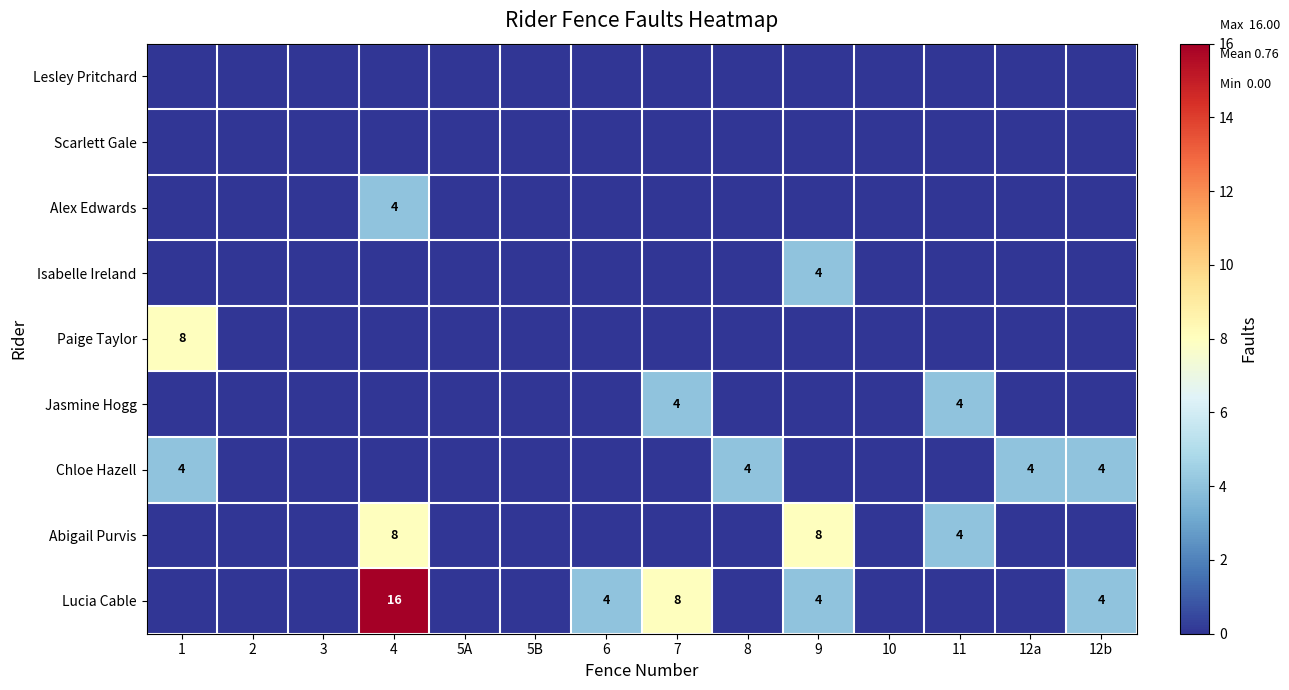

Is it true that Jasmine Hogg equals 6 at 11?

False